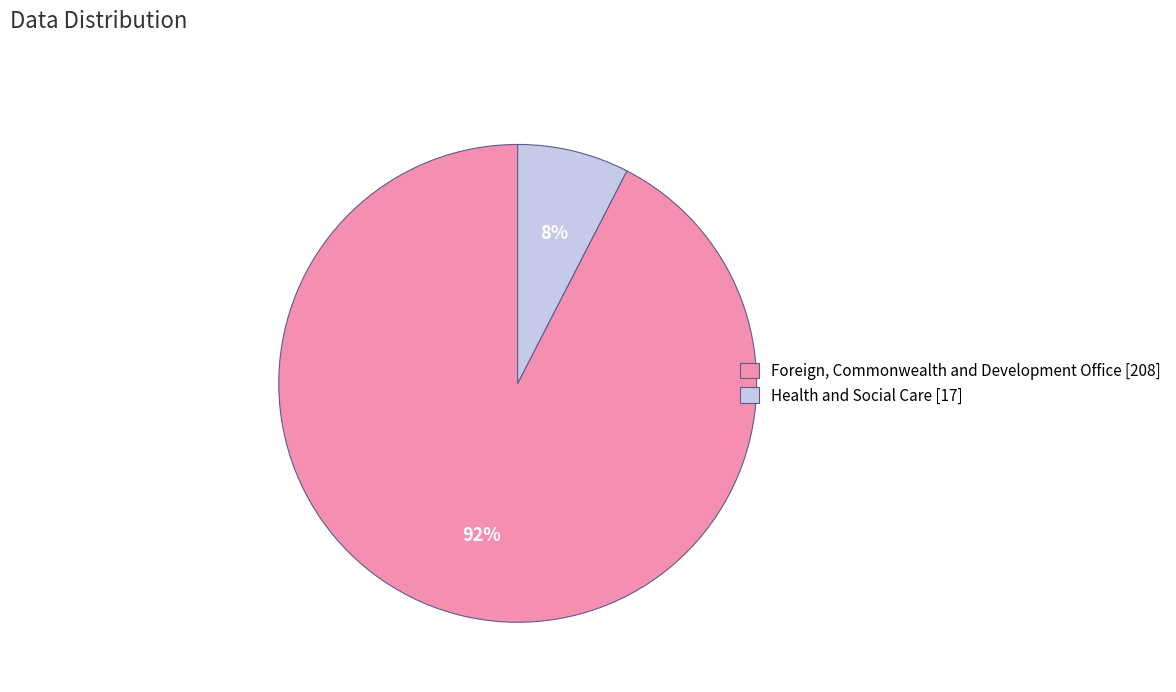

Count the number of slices in the pie.

2